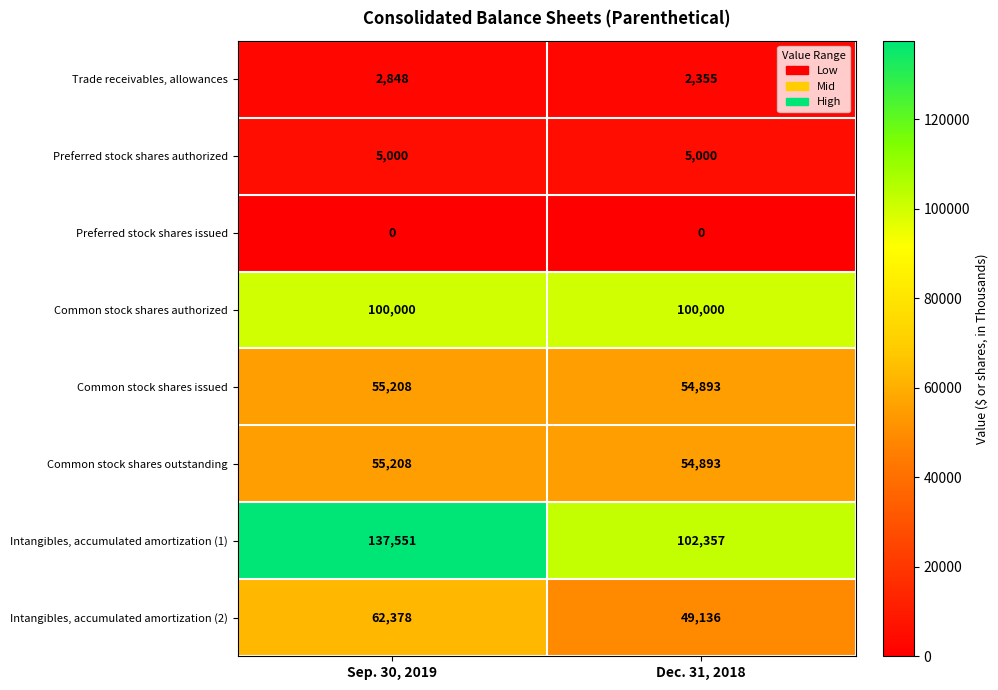

Where is Common stock shares outstanding nearest to the value 55050?

Dec. 31, 2018